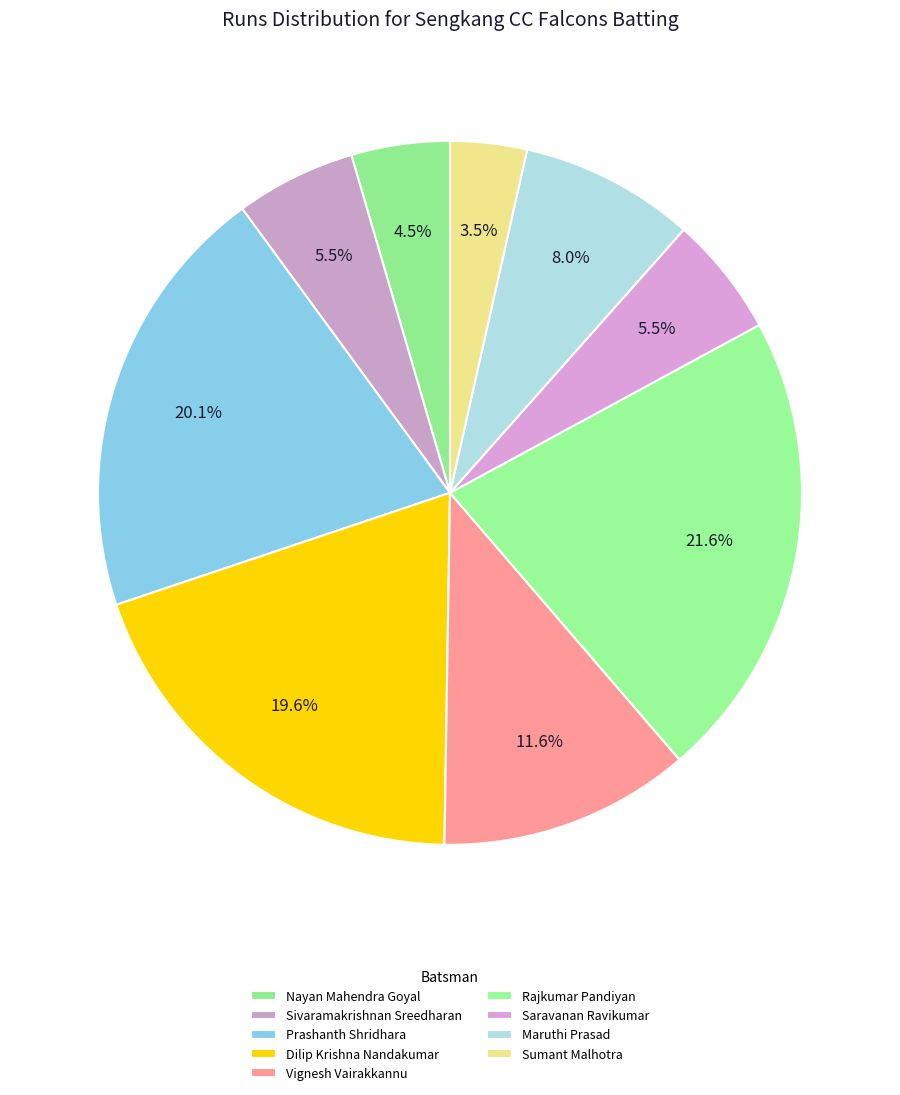

Is it true that Nayan Mahendra Goyal is 1% of the pie?

False